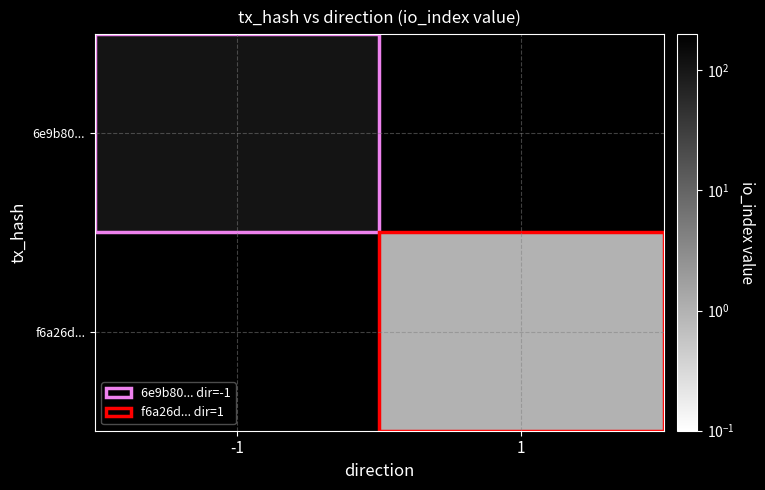

Where is 6e9b80... nearest to the value 110?

-1